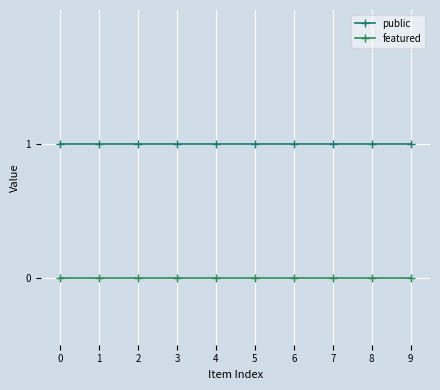

What are all the series names shown in the legend?

public, featured